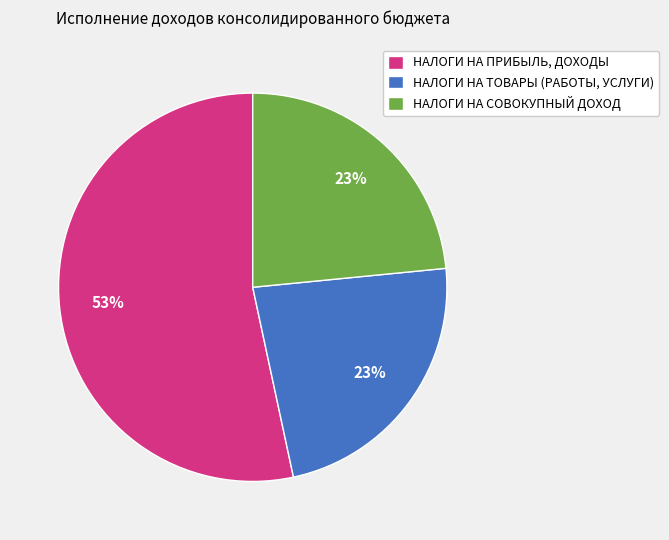

What is the ratio of the value at НАЛОГИ НА СОВОКУПНЫЙ ДОХОД to the value at НАЛОГИ НА ТОВАРЫ (РАБОТЫ, УСЛУГИ)?

1.0